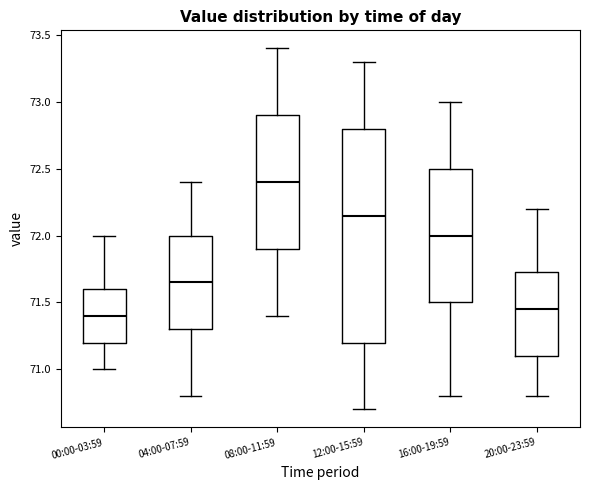

Reading left to right, read every box against the y-axis: the position of its median line, the range the box covers, and the ends of its whiskers. The values are not printed on the chart, so give them approximately, as read against the axis.

00:00-03:59: median 71.40, box 71.20 to 71.60, whiskers 71.00 to 72.00
04:00-07:59: median 71.65, box 71.30 to 72.00, whiskers 70.80 to 72.40
08:00-11:59: median 72.40, box 71.90 to 72.90, whiskers 71.40 to 73.40
12:00-15:59: median 72.15, box 71.20 to 72.80, whiskers 70.70 to 73.30
16:00-19:59: median 72.00, box 71.50 to 72.50, whiskers 70.80 to 73.00
20:00-23:59: median 71.45, box 71.10 to 71.75, whiskers 70.80 to 72.20